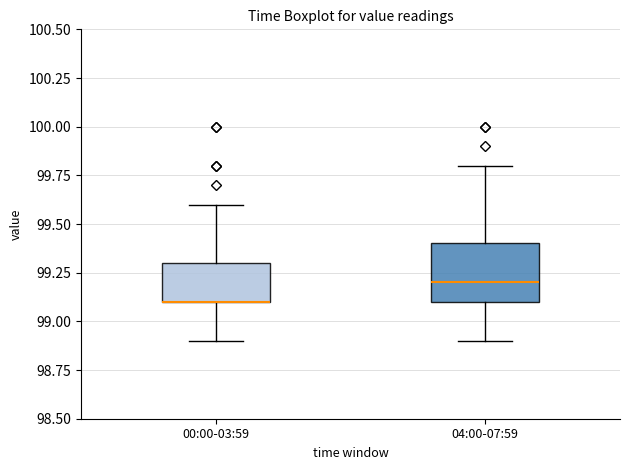

Where is the upper edge of the box for 00:00-03:59 on the y-axis? The values are not printed on the chart, so give them approximately, as read against the axis.

99.3